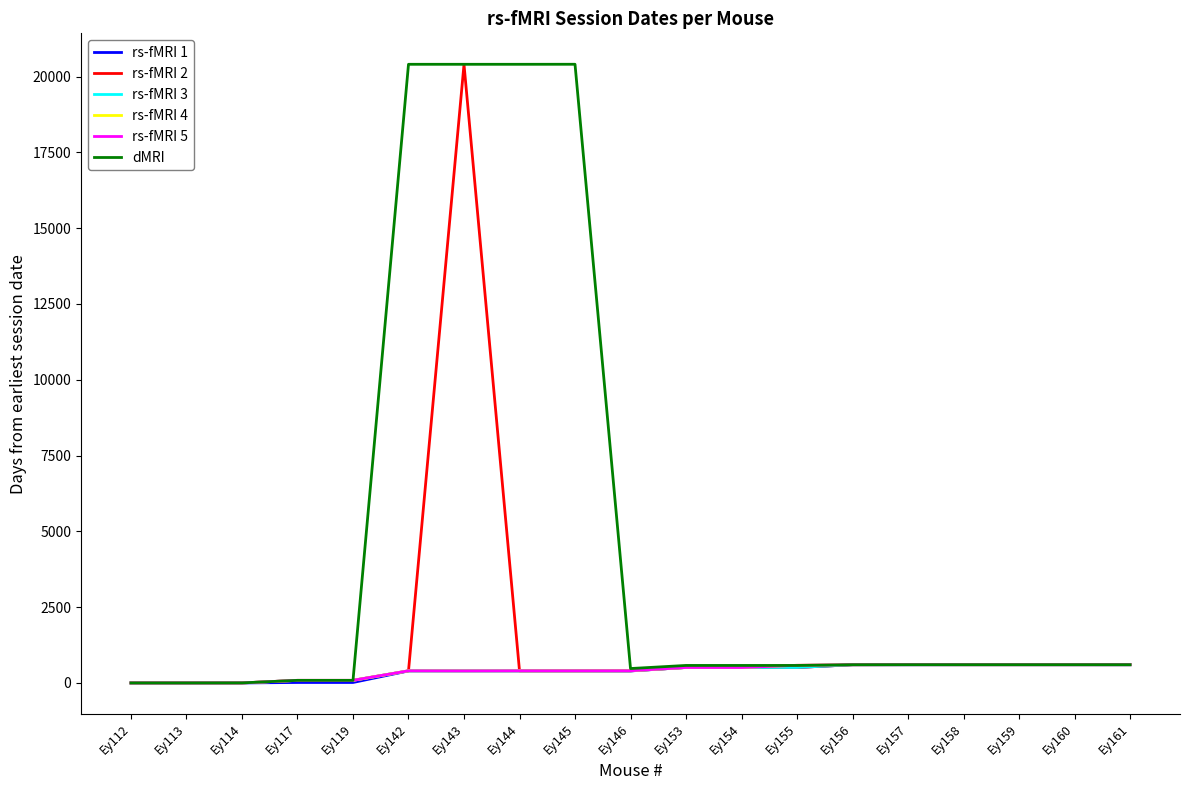

What is the sum of all dMRI values?

87606